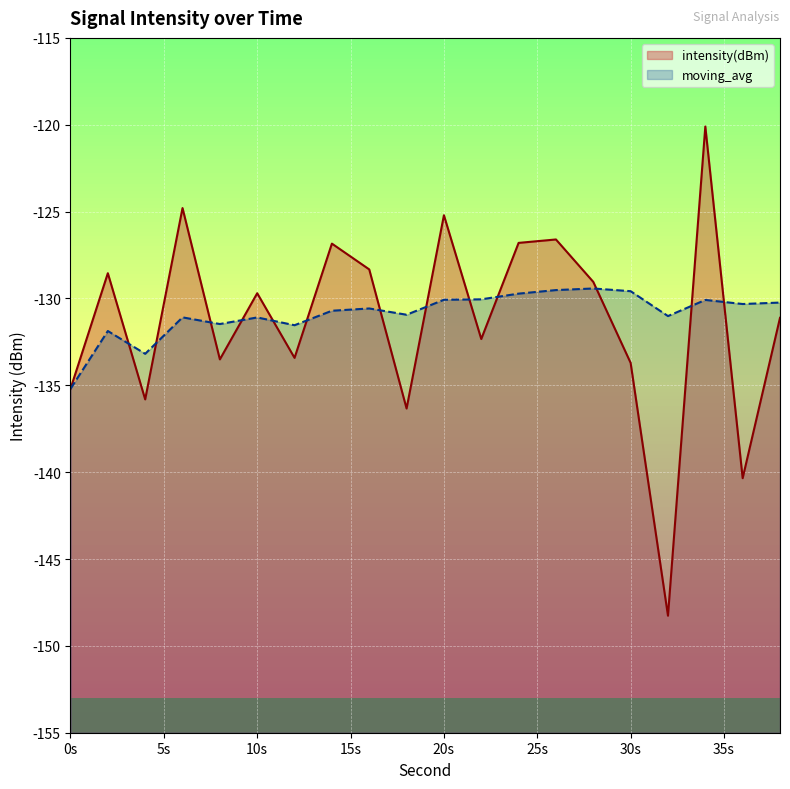

Which series ends up on top after the final intersection of moving_avg and intensity(dBm)?

moving_avg